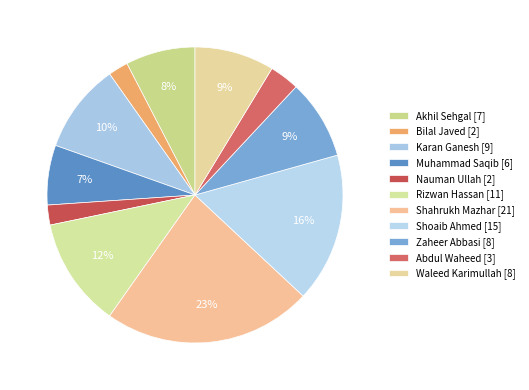

To the nearest percent, what is the combined percentage of Shahrukh Mazhar and Waleed Karimullah?

32%